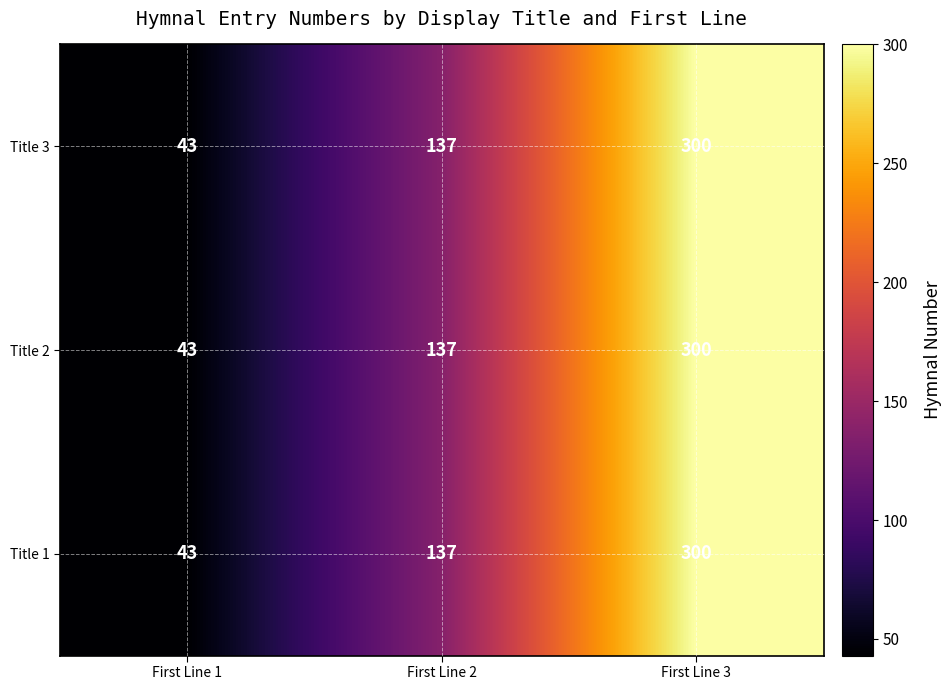

What is the smallest value displayed?

43